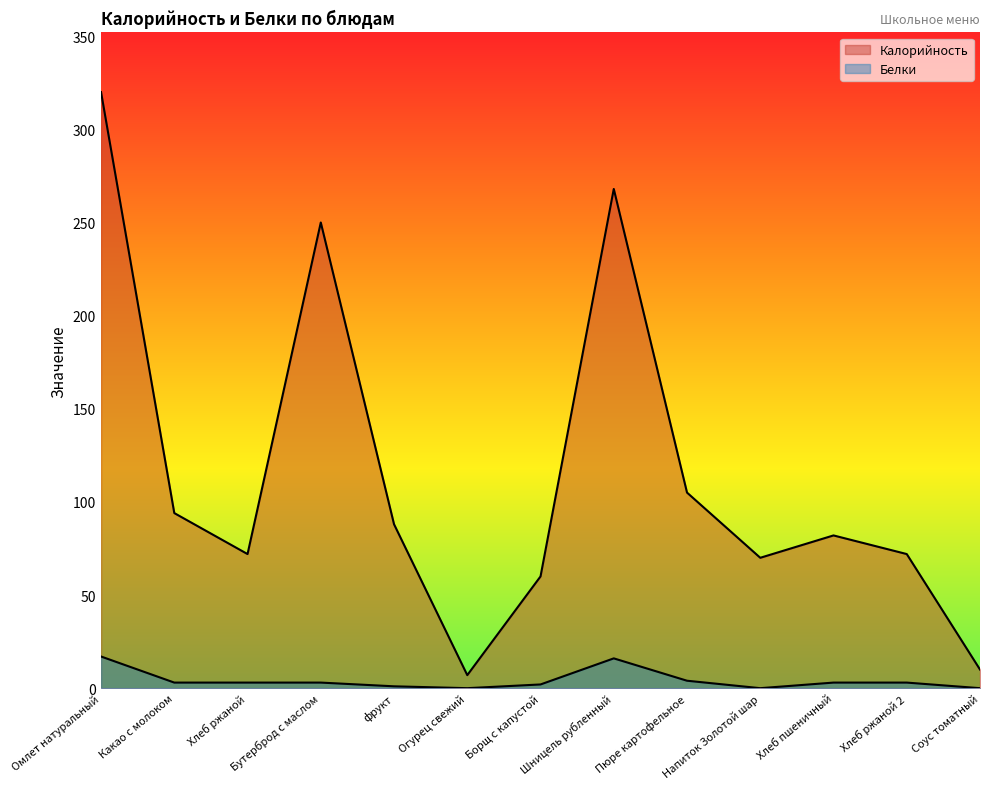

What are all the series names shown in the legend?

Калорийность, Белки